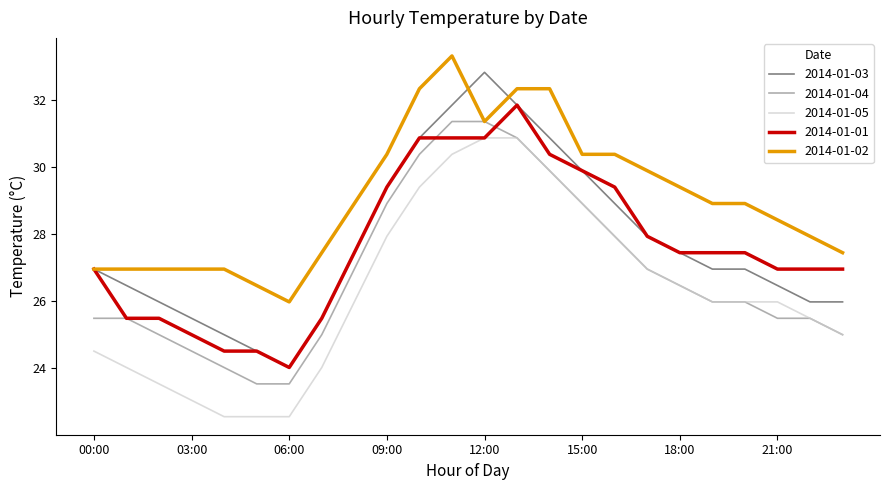

List the series in order of their peak value, lowest first.

2014-01-05, 2014-01-04, 2014-01-01, 2014-01-03, 2014-01-02